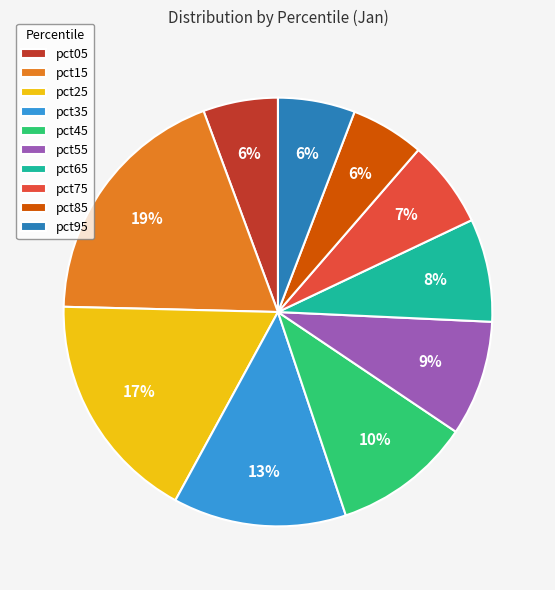

To the nearest percent, what percentage of the pie is pct45?

10%